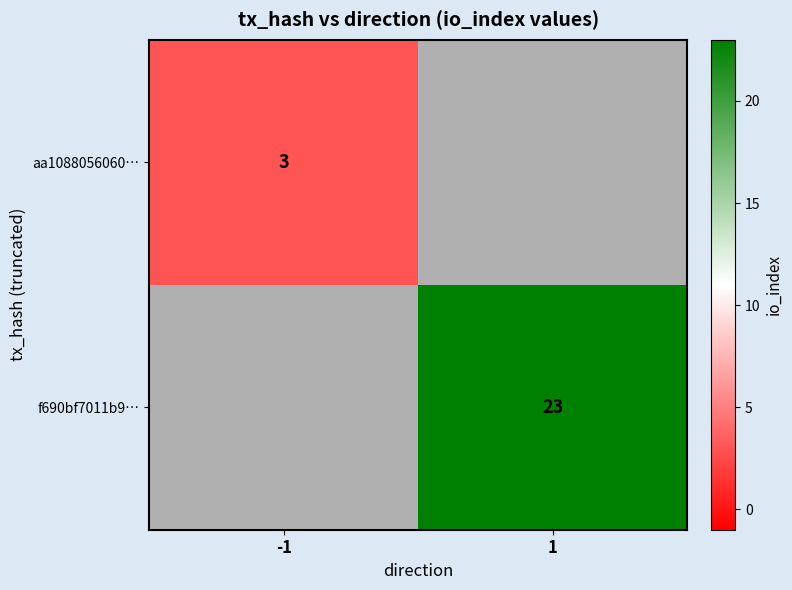

True or false: aa1088056060… has a value of 3 at -1.

True